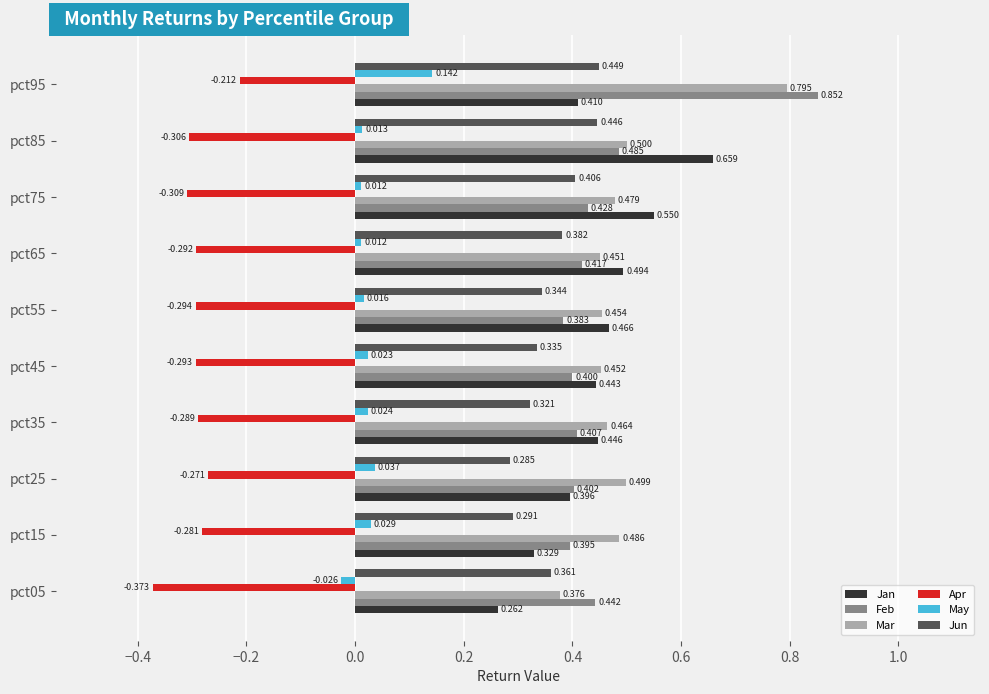

Rank the series at pct65 from lowest to highest value.

Apr, May, Jun, Feb, Mar, Jan